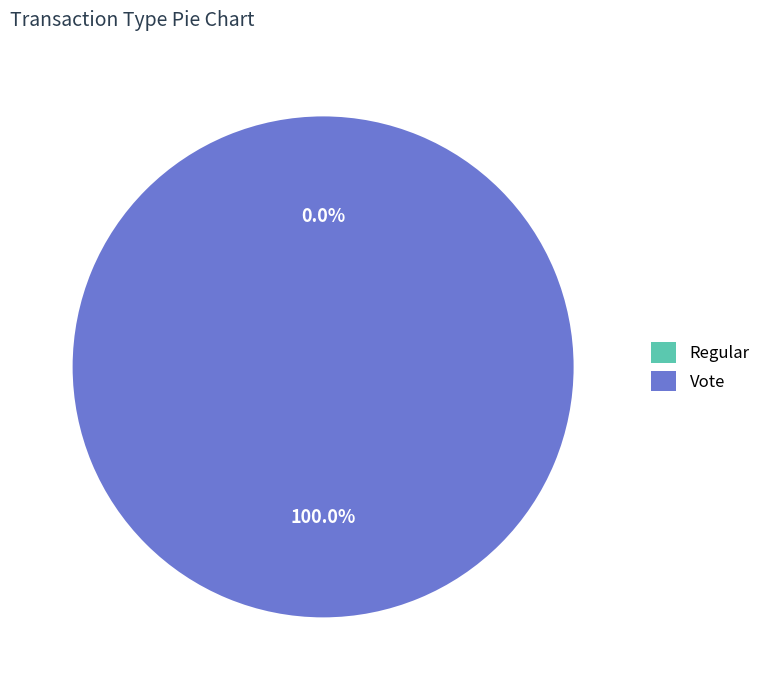

Which has a higher value, Vote or Regular?

Vote